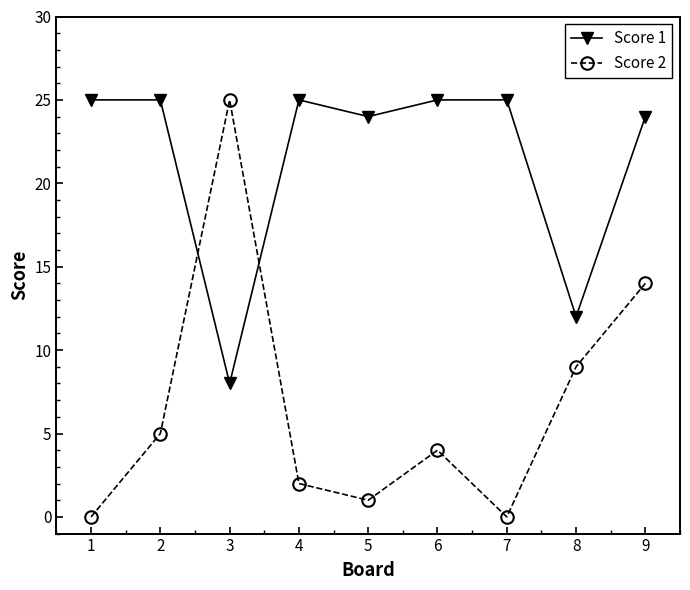

How many lines are shown in the chart?

2